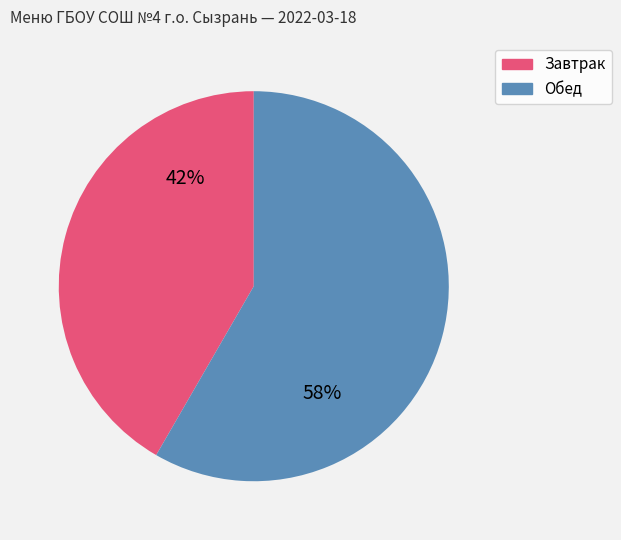

Is there a majority slice in this chart?

Yes